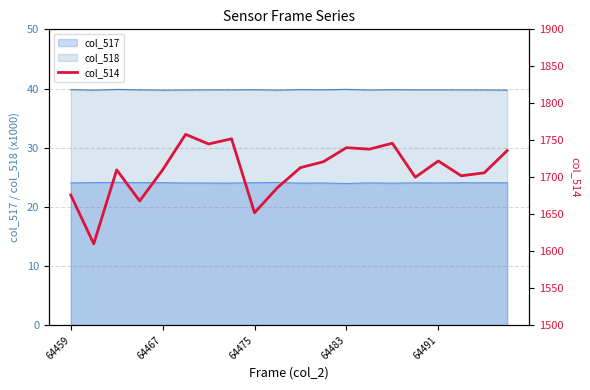

Reading left to right, what are all the values shown in this chart?

1676	1610	1710	1668	1710	1758	1745	1752	1652	1686	1713	1721	1740	1738	1746	1700	1722	1702	1706	1736